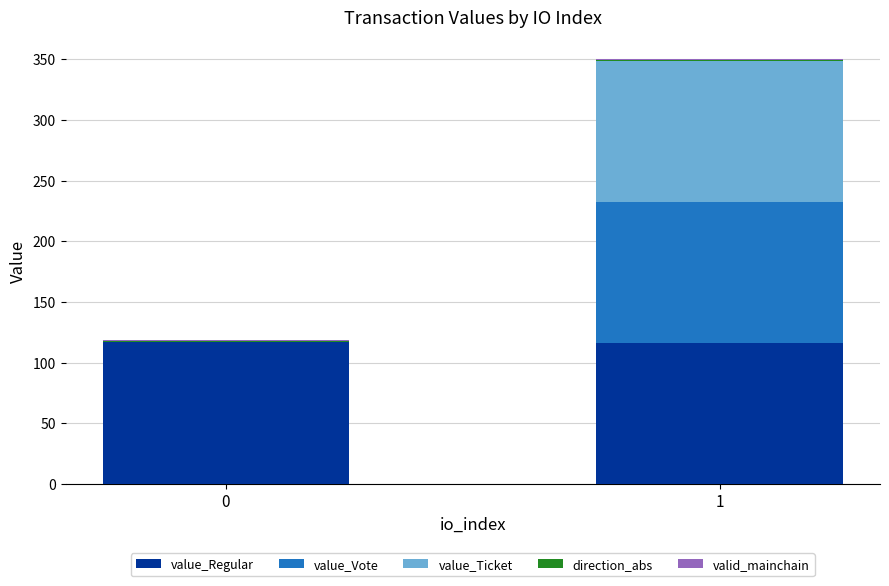

What is the highest value of the value_Regular series?

116.9